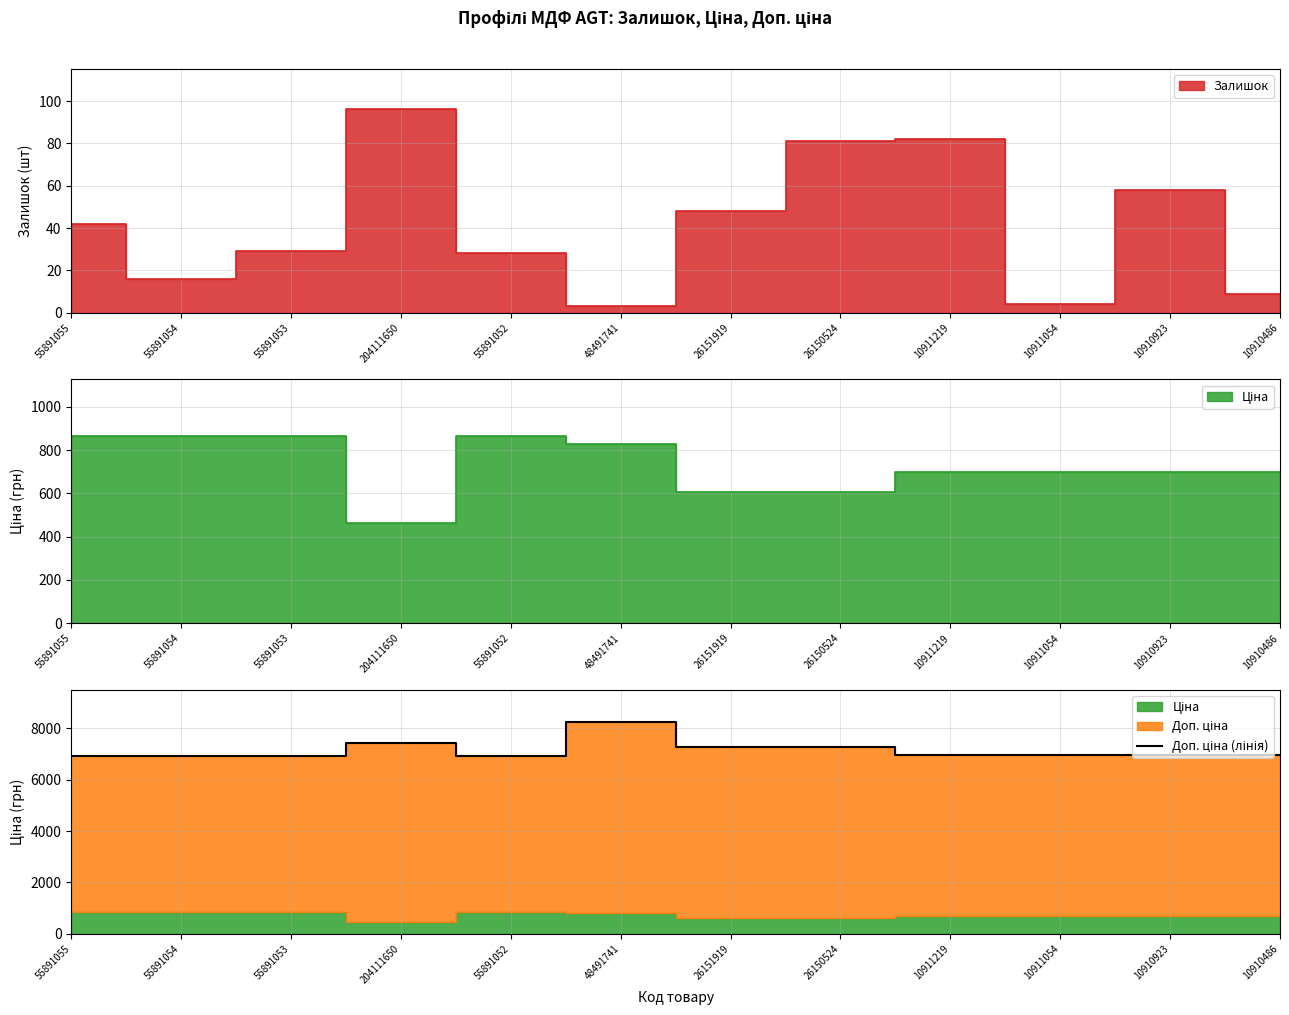

How many values are below 6969?

4